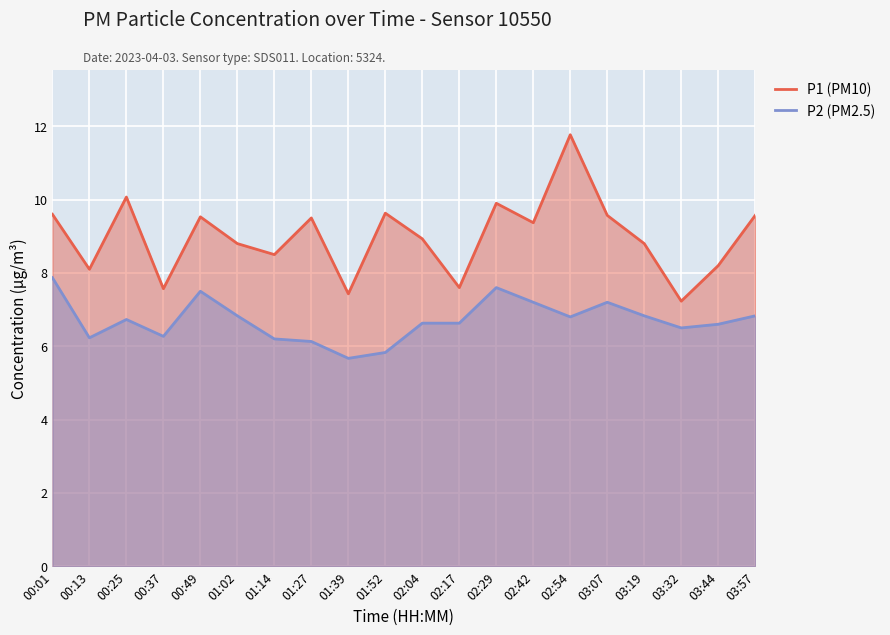

The value of P2 (PM2.5) at 02:42 is 7.2. True or false?

True